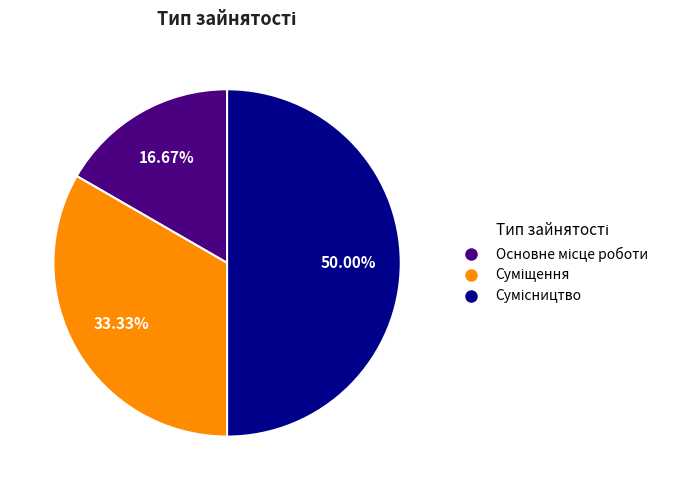

How many slices are in this pie chart?

3